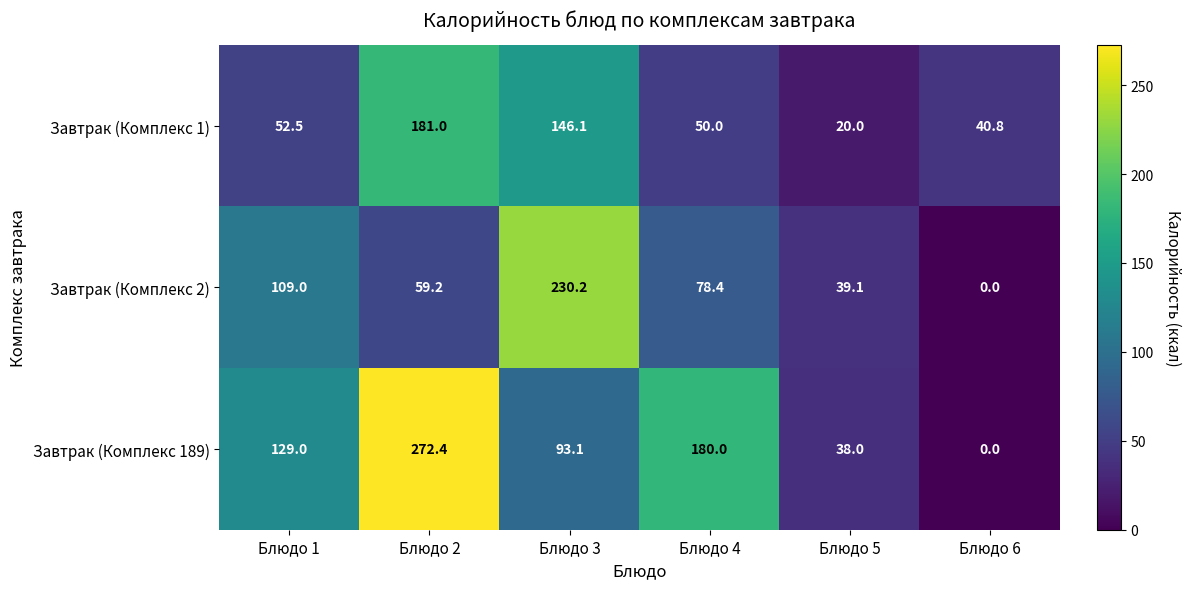

What is the difference between the Завтрак (Комплекс 2) values at Блюдо 3 and Блюдо 2?

171.0